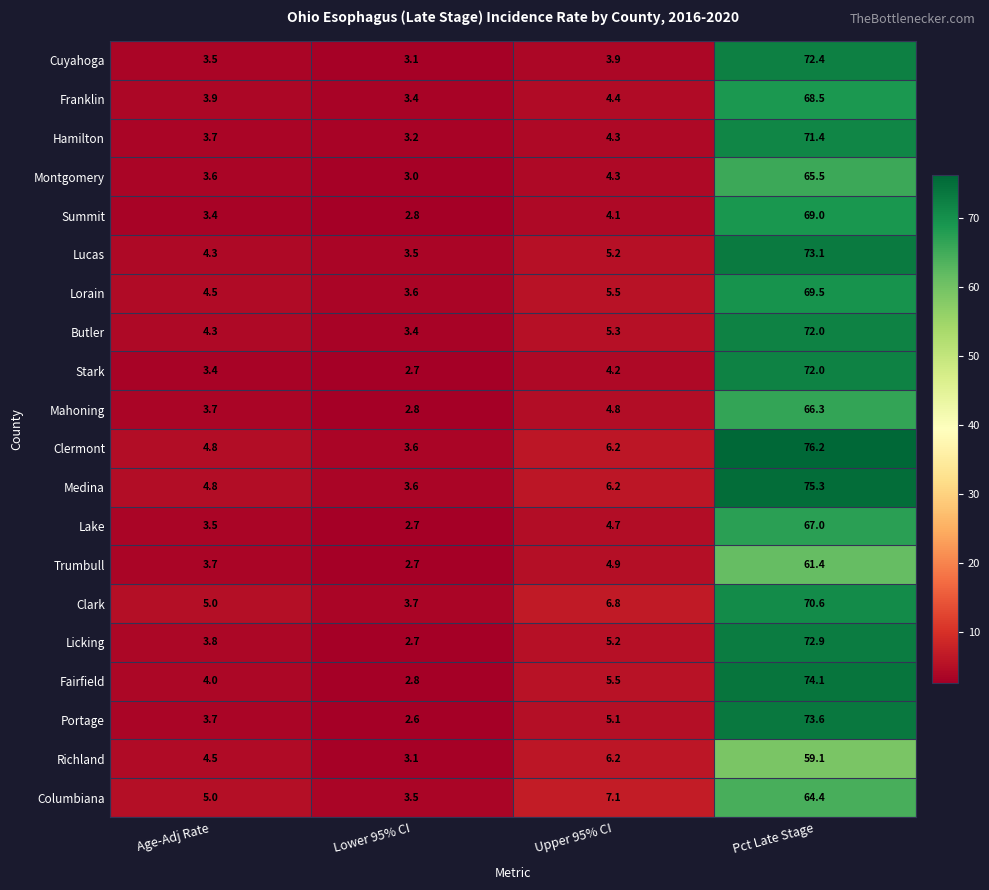

At how many categories does at least one series exceed 14?

1